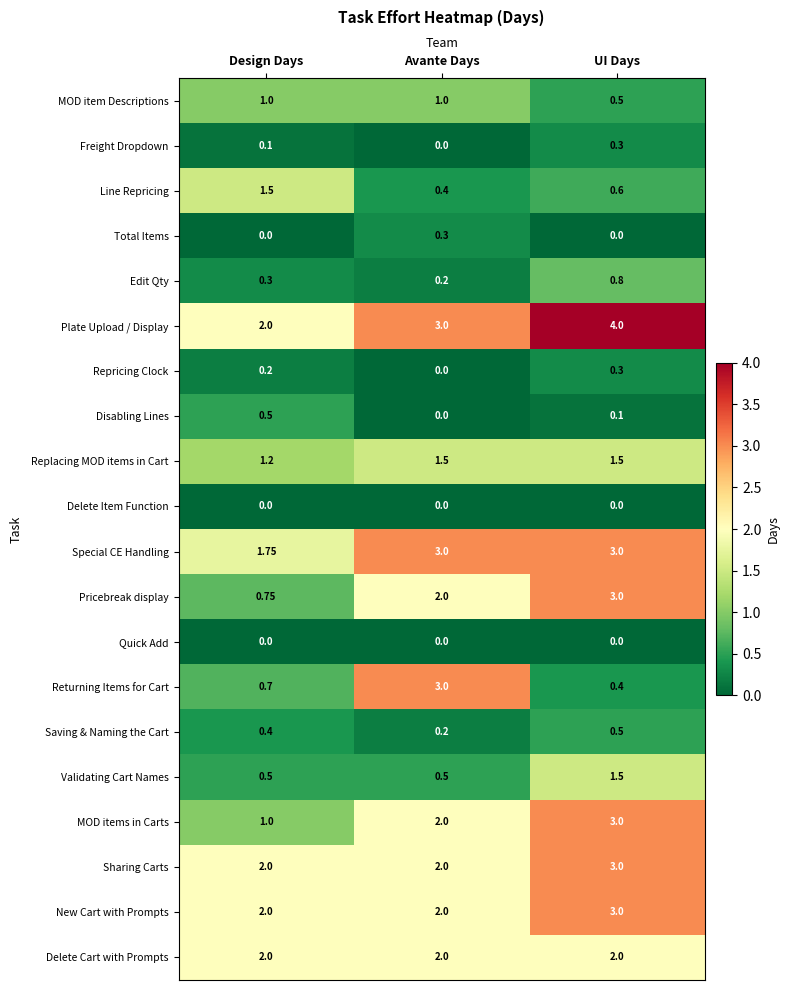

Rank the categories by Pricebreak display value from lowest to highest.

Design Days, Avante Days, UI Days